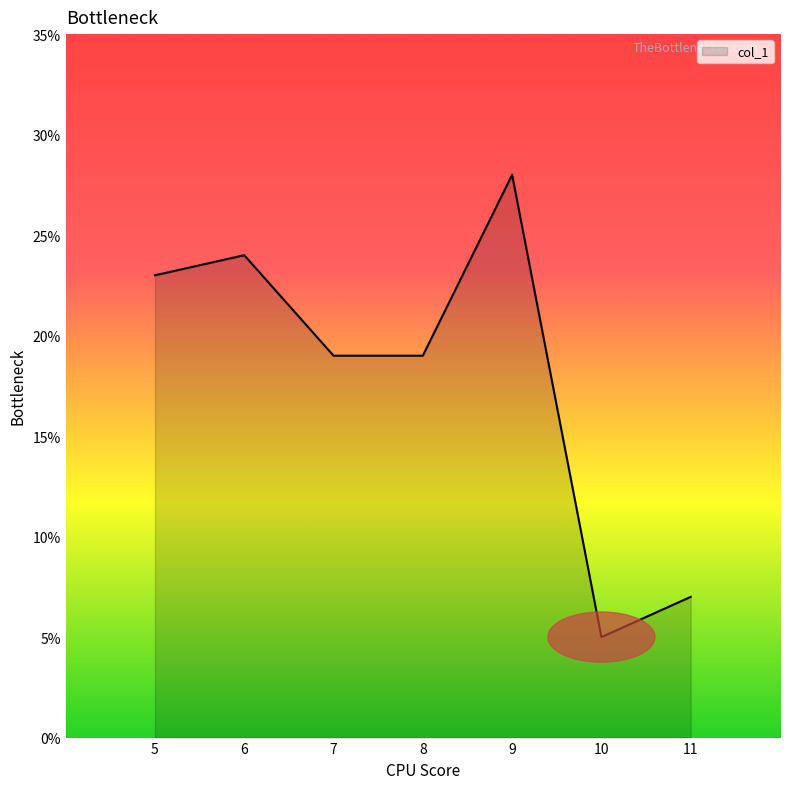

True or false: the data has more than 1 interior local peaks.

True